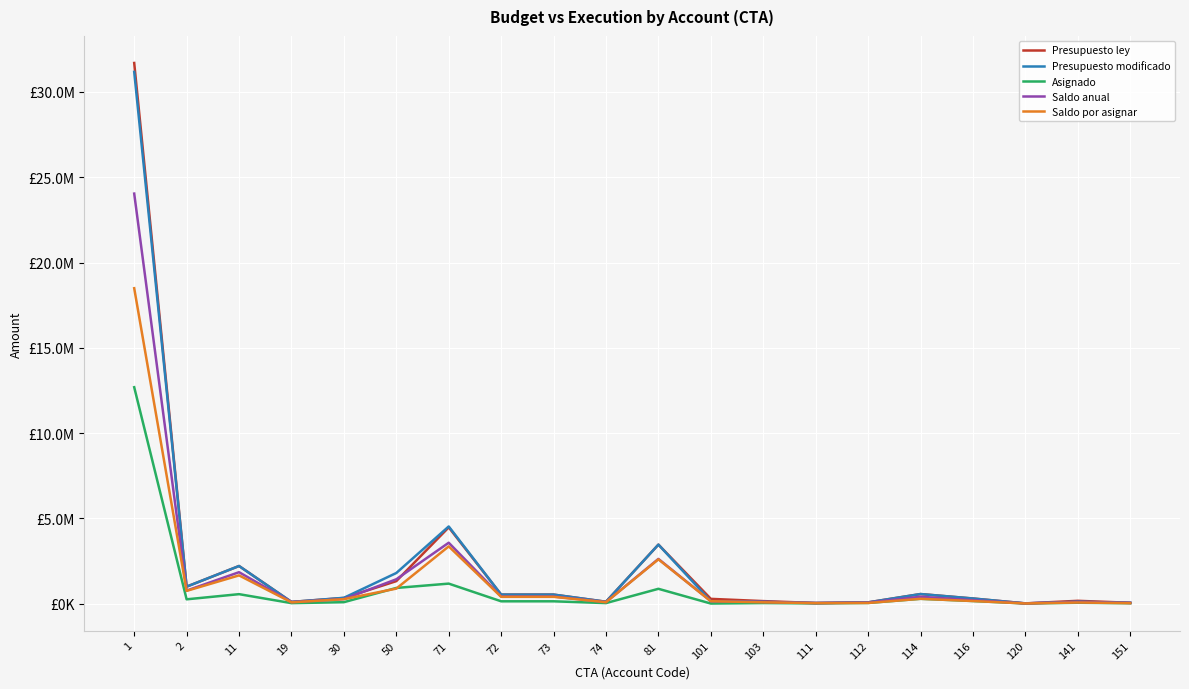

Is this an area chart (filled region under the line)?

No